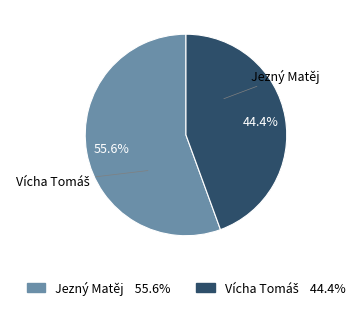

Which category has the smallest portion of the pie?

Vícha Tomáš